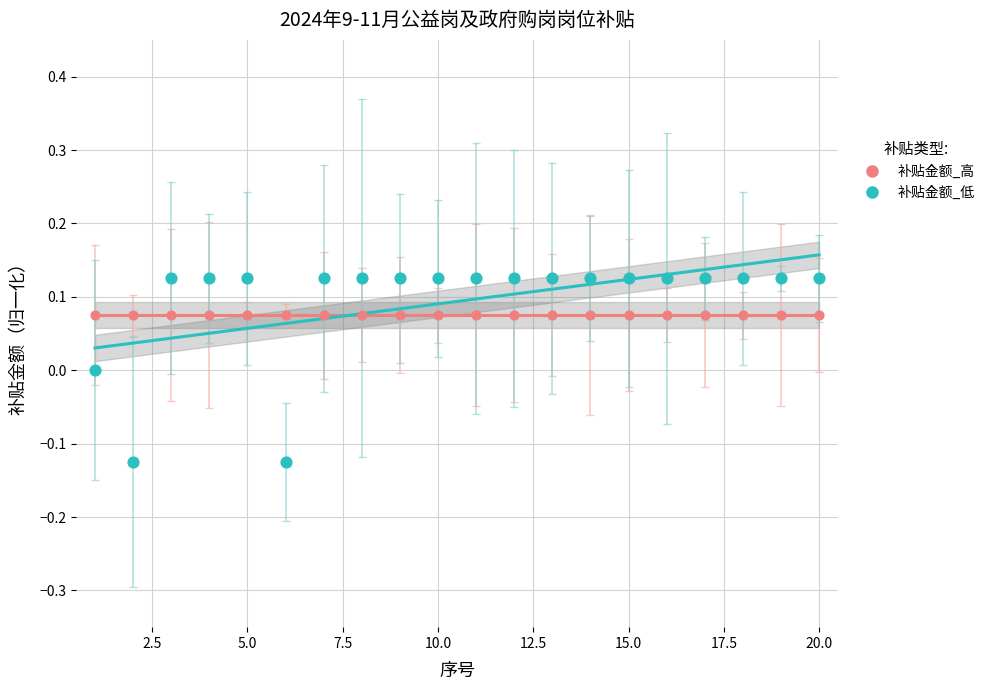

What is the change in value from 6 to 9?

+0.2